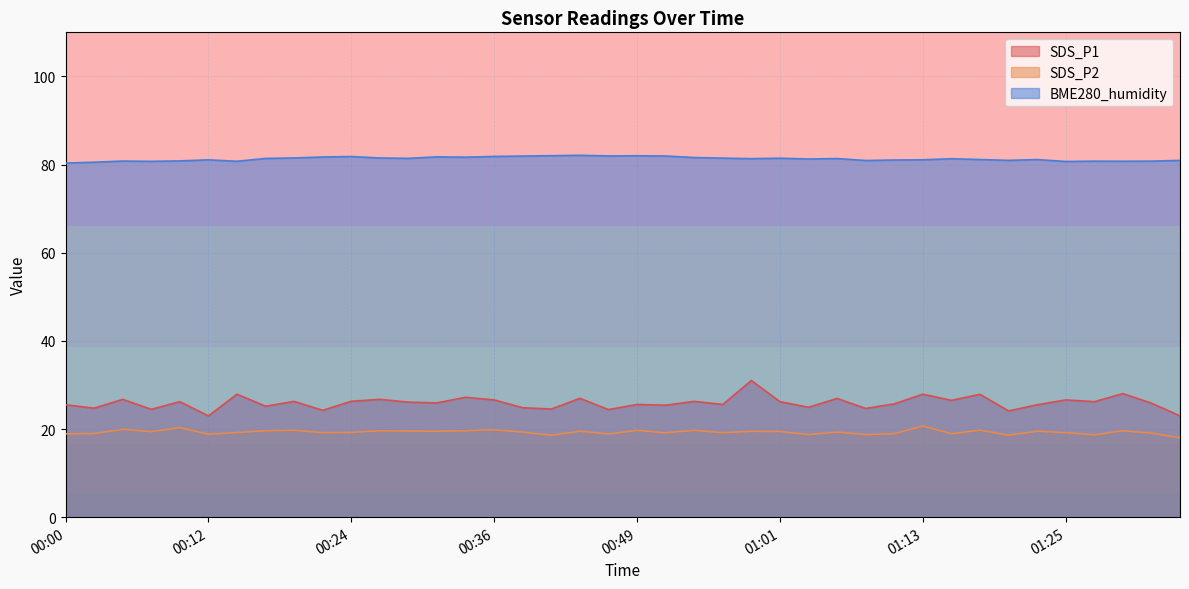

How many interior local valleys does the SDS_P2 series have?

13